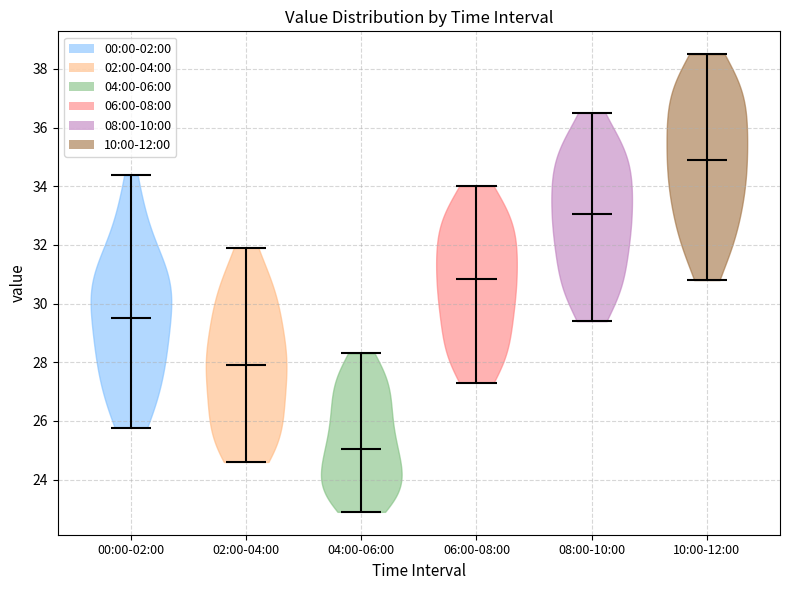

Reading left to right, read every violin against the y-axis: where its median line is, and the lowest and highest points it reaches. The values are not printed on the chart, so give them approximately, as read against the axis.

00:00-02:00: median line 29.6, lowest point 25.8, highest point 34.4
02:00-04:00: median line 28.0, lowest point 24.6, highest point 32.0
04:00-06:00: median line 25.0, lowest point 23.0, highest point 28.4
06:00-08:00: median line 30.8, lowest point 27.4, highest point 34.0
08:00-10:00: median line 33.0, lowest point 29.4, highest point 36.6
10:00-12:00: median line 35.0, lowest point 30.8, highest point 38.6